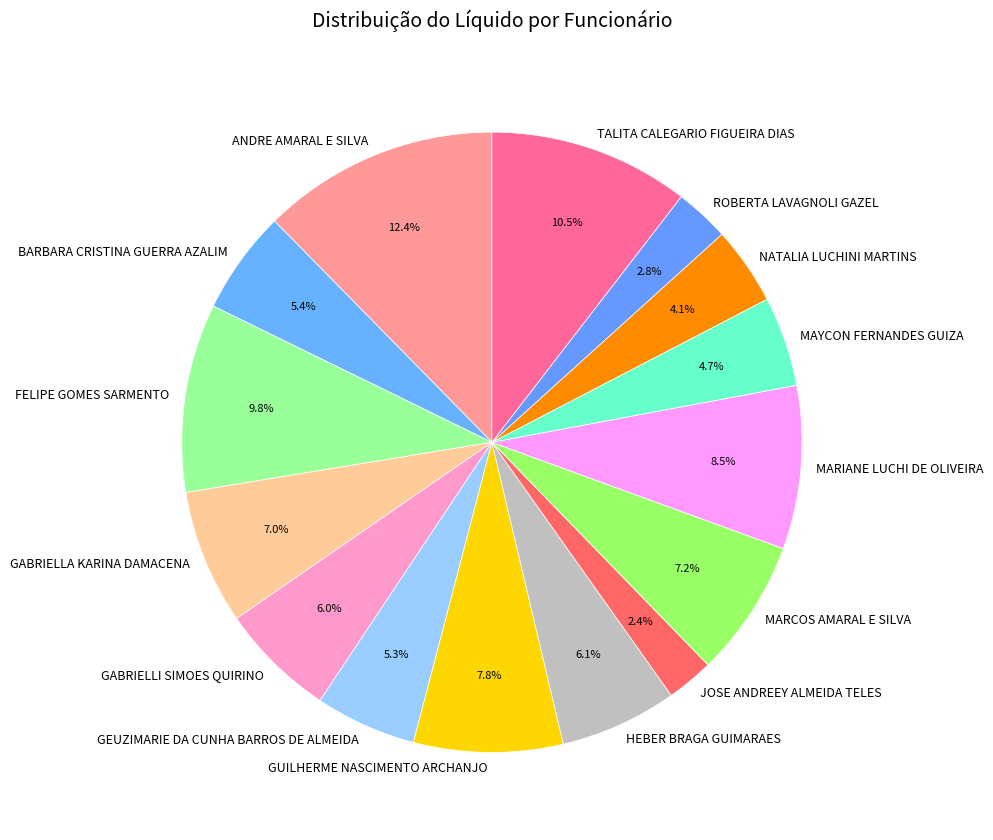

Approximately how many times larger is the value at FELIPE GOMES SARMENTO compared to MARCOS AMARAL E SILVA?

1.4